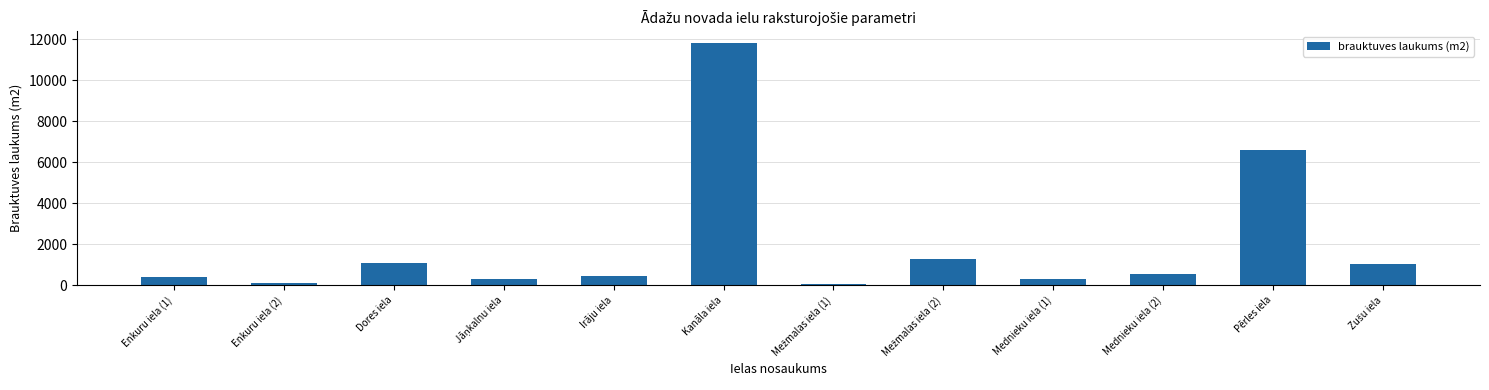

What is the ratio of the value at Mednieku iela (1) to the value at Enkuru iela (1)?

0.8